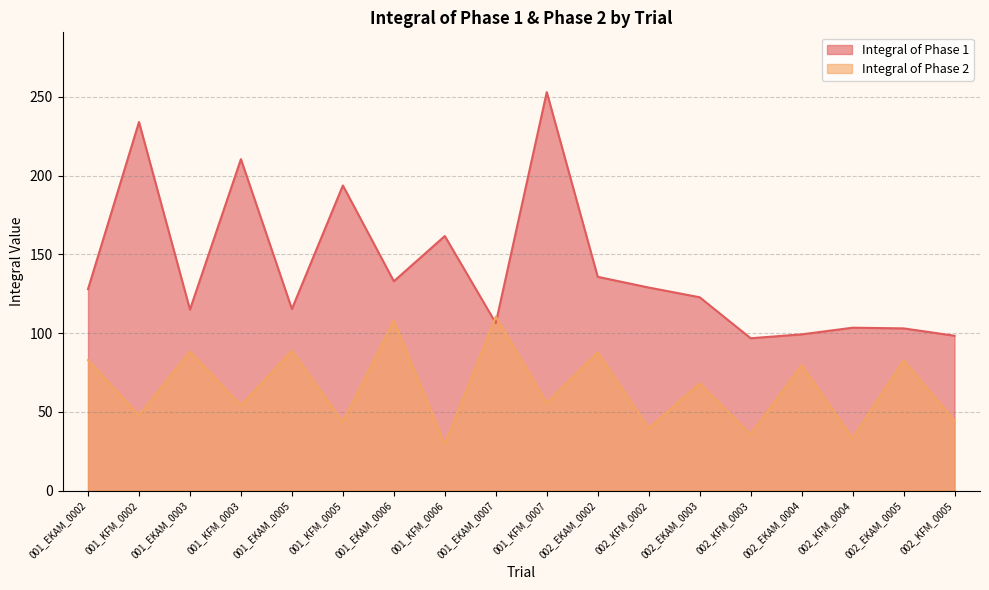

Between 001_EKAM_0003 and 002_KFM_0003, which series saw the biggest shift?

Integral of Phase 2